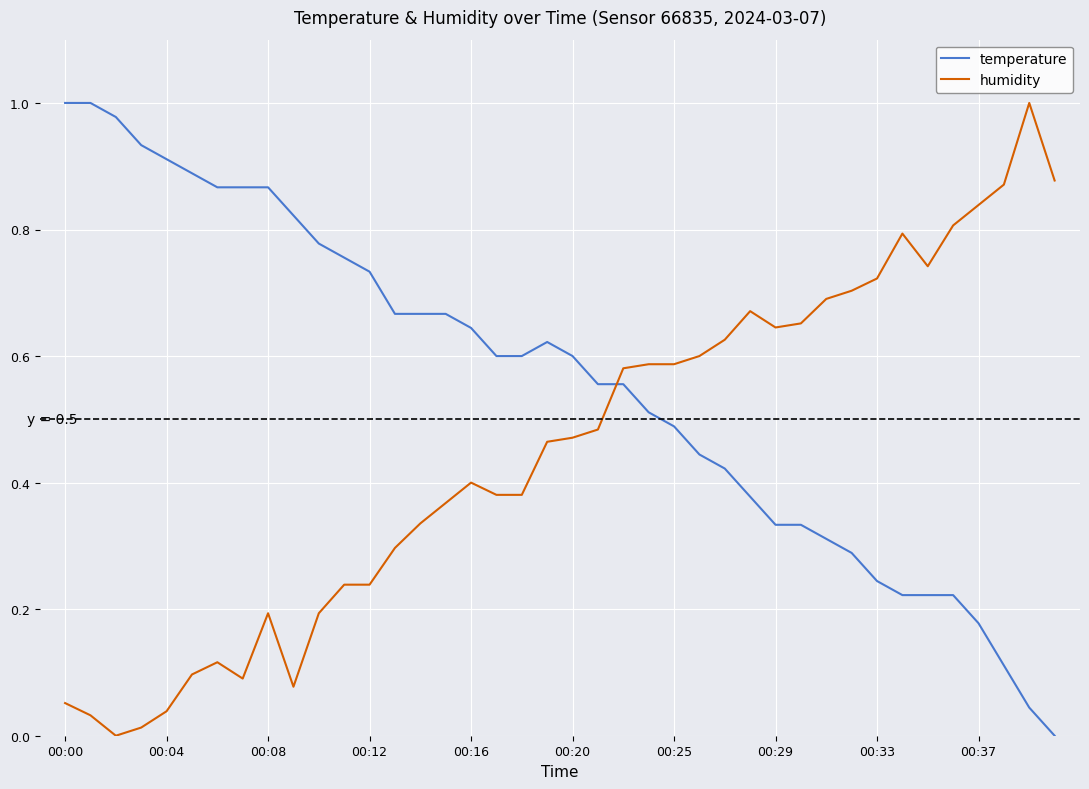

Which series has the largest total across all categories?

temperature